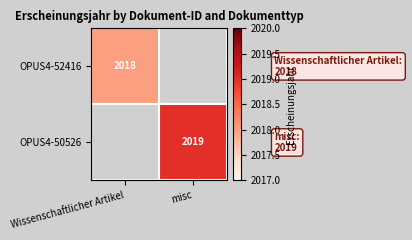

True or false: OPUS4-52416 has a value of 1125 at Wissenschaftlicher Artikel.

False